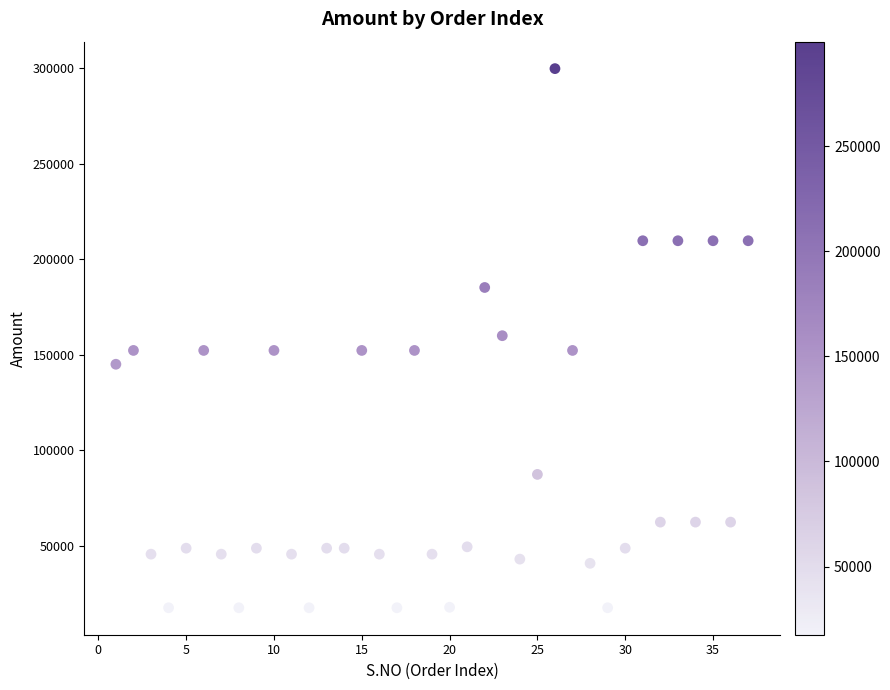

What is the range of X values (max minus min)?

36